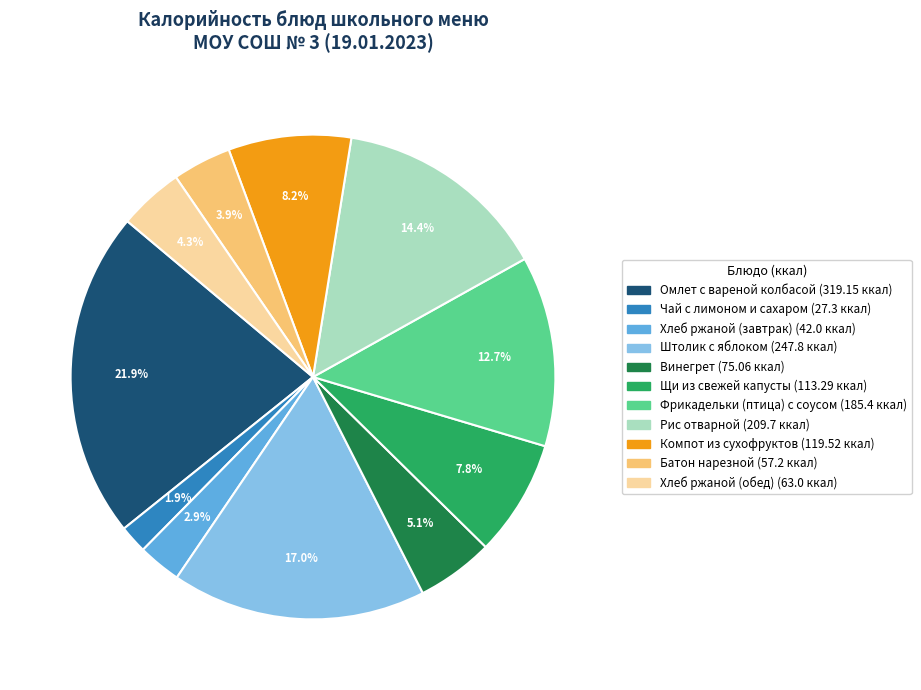

Combined, what portion of the pie is Рис отварной and Батон нарезной?

18.3%